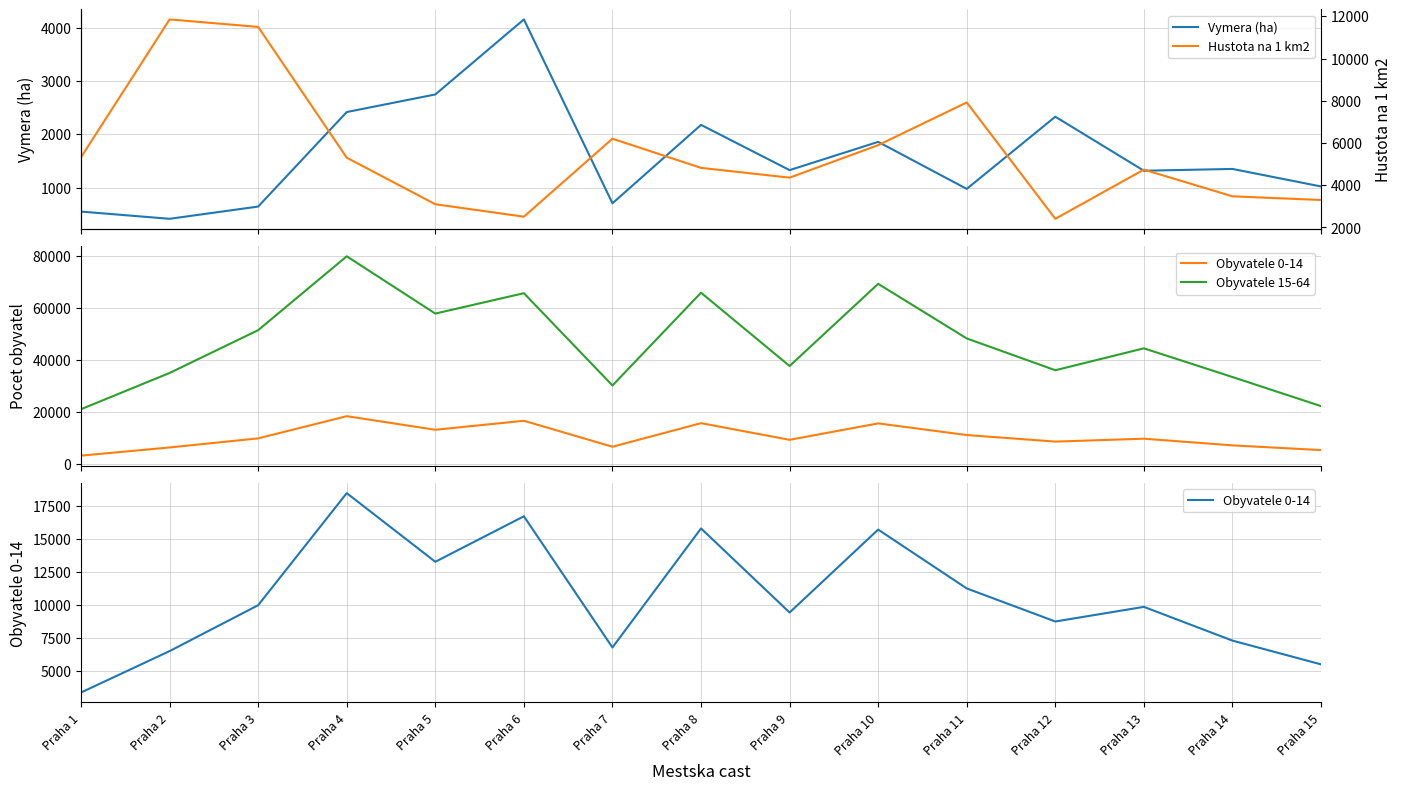

True or false: Vymera (ha) and Obyvatele 0-14 cross at least once.

False